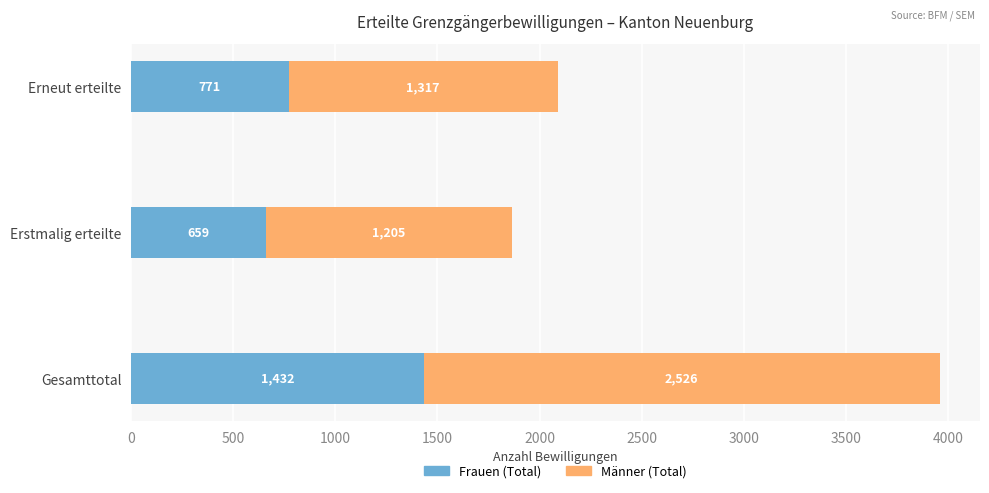

How many Frauen (Total) values are between 659 and 1432?

3